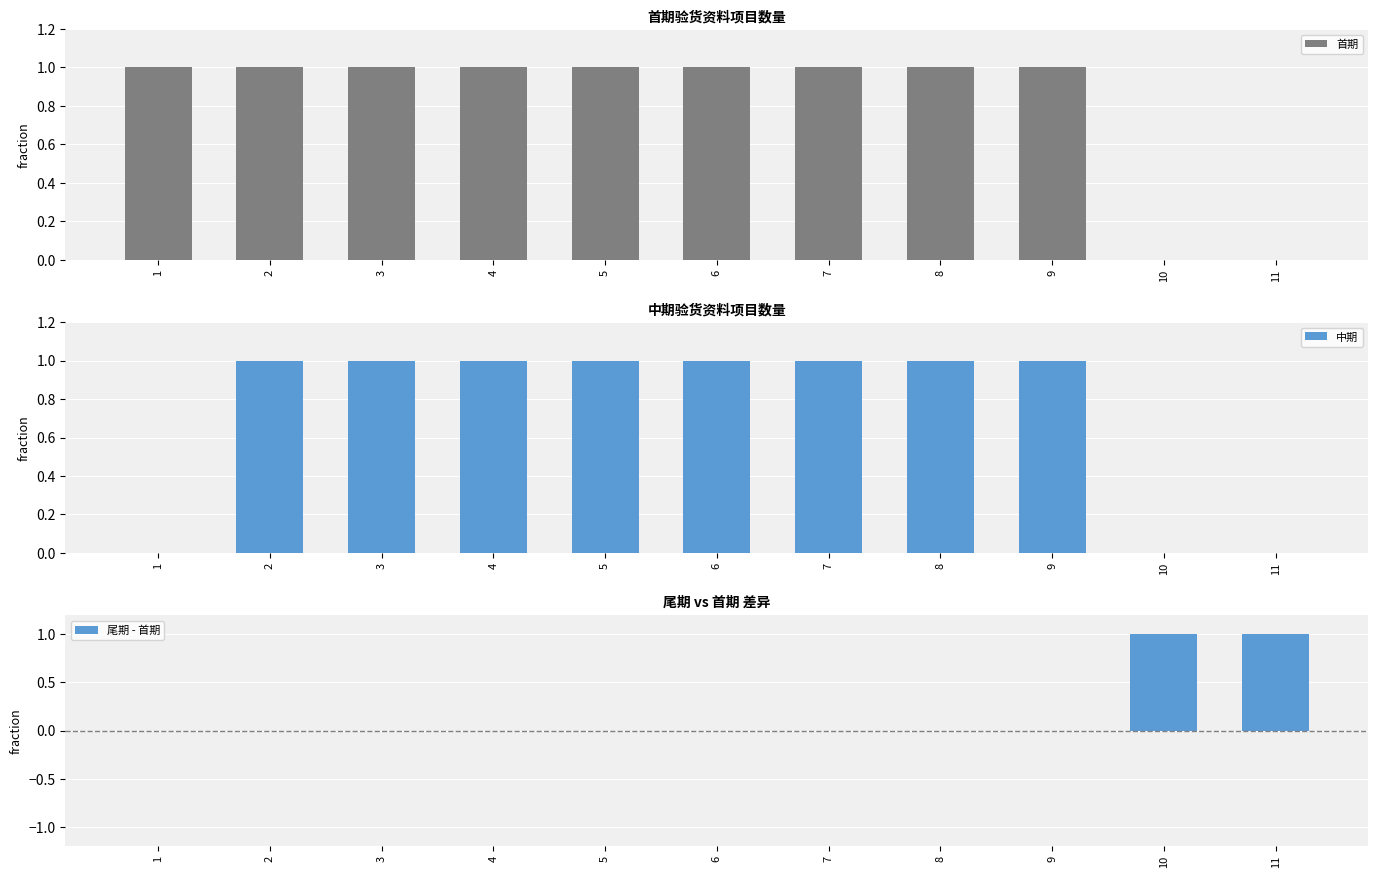

Reading left to right, transcribe all the data shown in this chart.

首期: 1=1	2=1	3=1	4=1	5=1	6=1	7=1	8=1	9=1	10=0	11=0
中期: 1=0	2=1	3=1	4=1	5=1	6=1	7=1	8=1	9=1	10=0	11=0
尾期 - 首期: 1=0	2=0	3=0	4=0	5=0	6=0	7=0	8=0	9=0	10=1	11=1